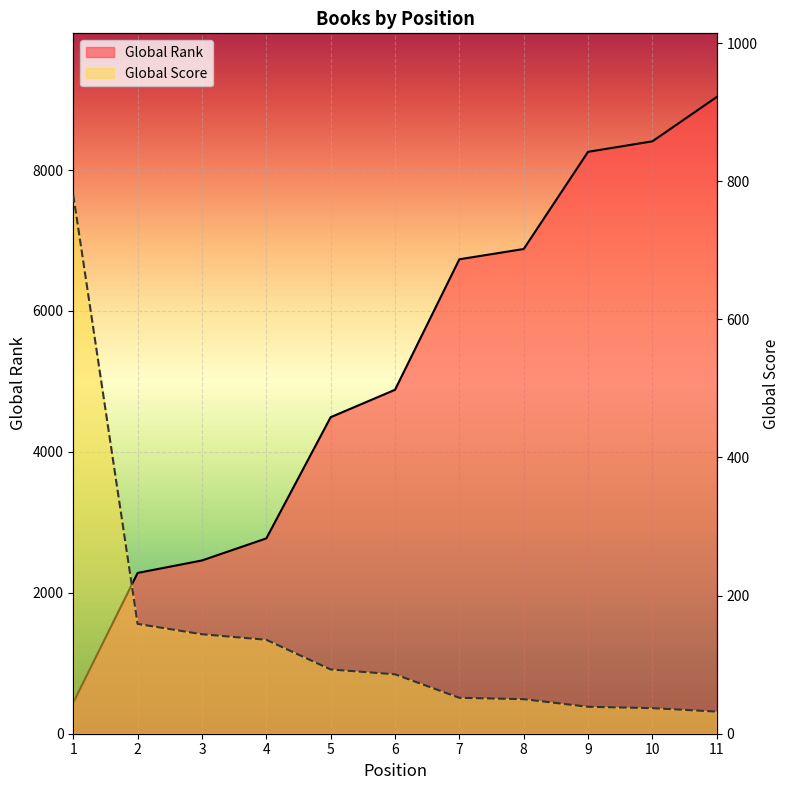

What is the difference between the maximum and second lowest values in the Global Score series?

743